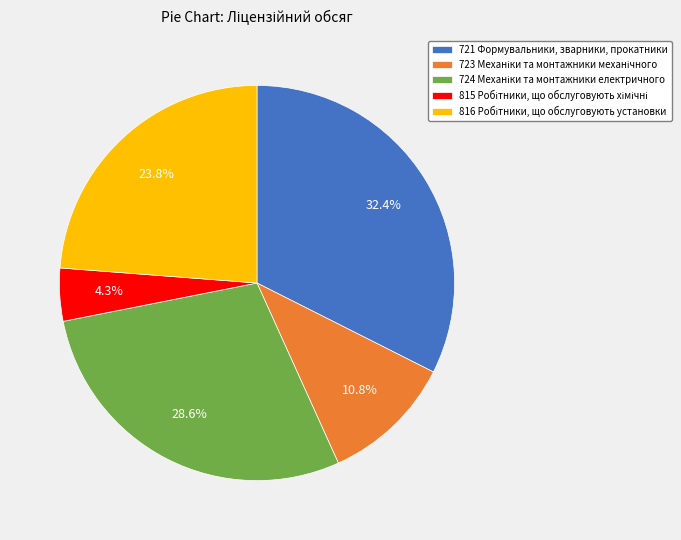

Is there a majority slice in this chart?

No